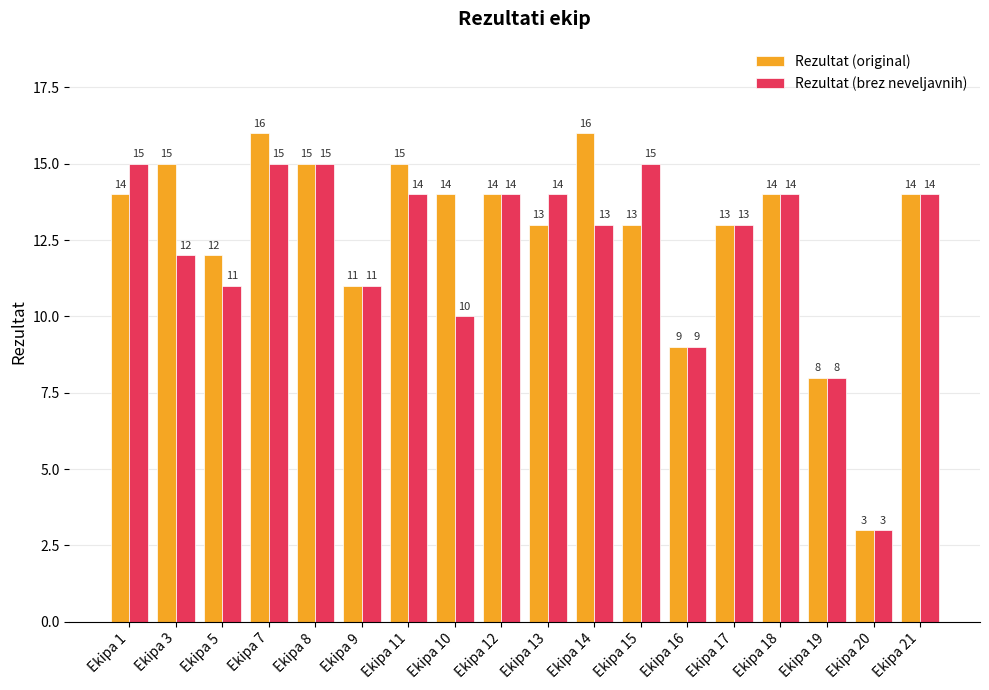

Reading left to right, what are all the values shown in this chart?

Rezultat (original): Ekipa 1=14	Ekipa 3=15	Ekipa 5=12	Ekipa 7=16	Ekipa 8=15	Ekipa 9=11	Ekipa 11=15	Ekipa 10=14	Ekipa 12=14	Ekipa 13=13	Ekipa 14=16	Ekipa 15=13	Ekipa 16=9	Ekipa 17=13	Ekipa 18=14	Ekipa 19=8	Ekipa 20=3	Ekipa 21=14
Rezultat (brez neveljavnih): Ekipa 1=15	Ekipa 3=12	Ekipa 5=11	Ekipa 7=15	Ekipa 8=15	Ekipa 9=11	Ekipa 11=14	Ekipa 10=10	Ekipa 12=14	Ekipa 13=14	Ekipa 14=13	Ekipa 15=15	Ekipa 16=9	Ekipa 17=13	Ekipa 18=14	Ekipa 19=8	Ekipa 20=3	Ekipa 21=14